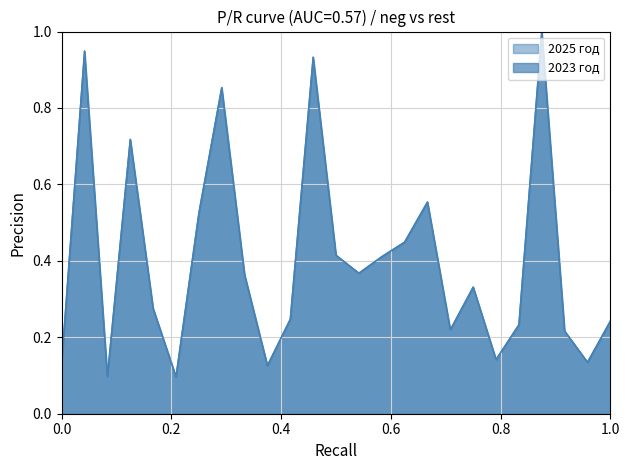

What are all the series names shown in the legend?

2023 год, 2025 год